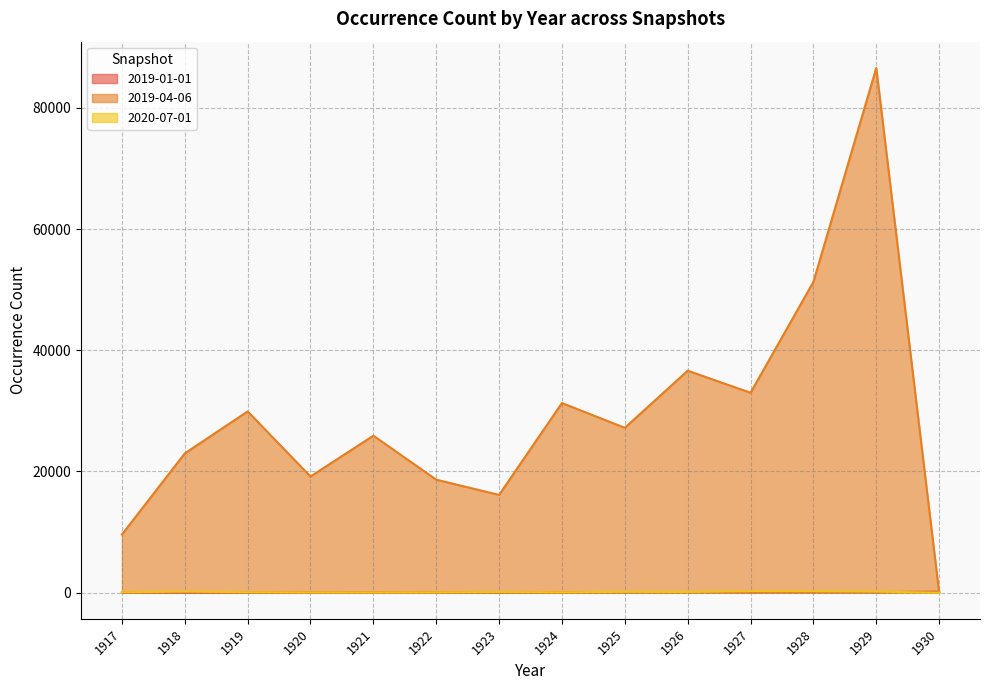

Is the value of 2019-01-01 at 1918 greater than the value of 2020-07-01 at 1918?

No